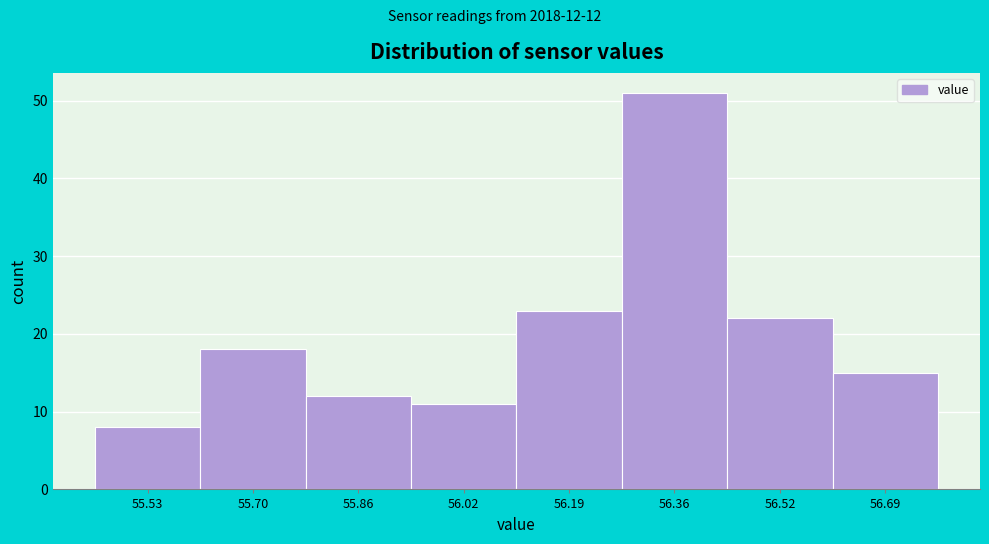

Reading left to right, list all the values displayed in this chart.

55.53=8	55.70=18	55.86=12	56.02=11	56.19=23	56.36=51	56.52=22	56.69=15